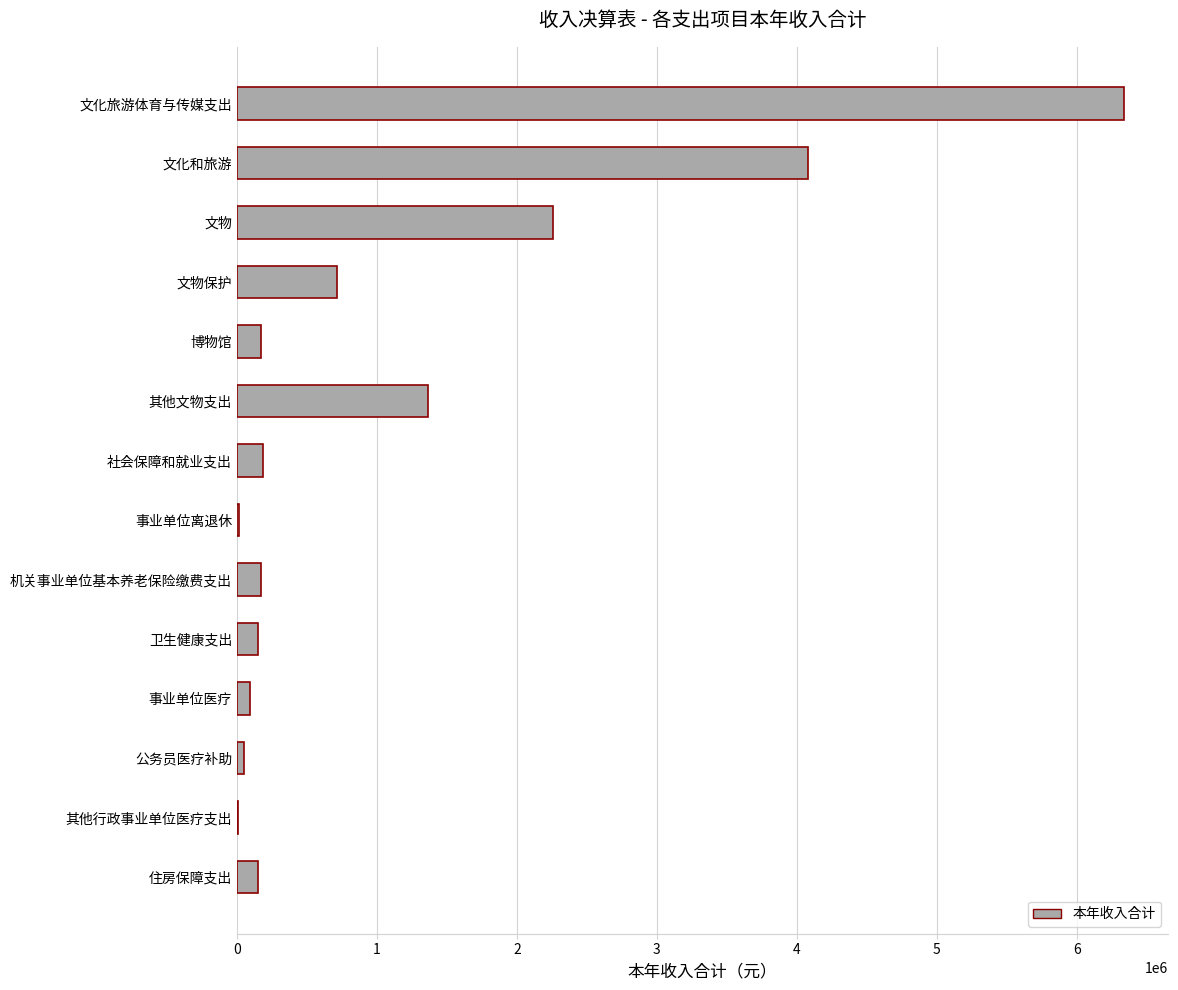

True or false: the data shows 956261.4 at 文物保护.

False